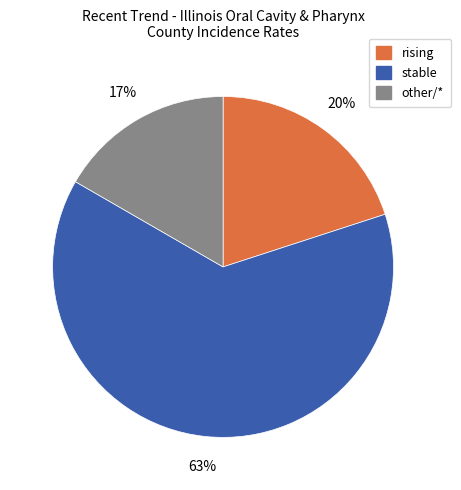

Is the sum of stable and rising greater than half?

Yes